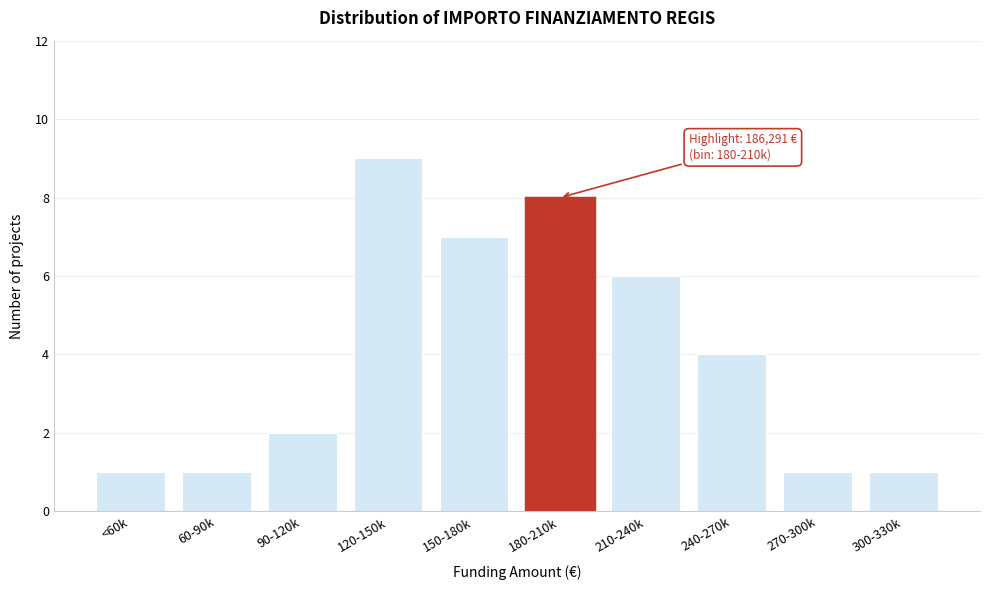

Reading left to right, transcribe all the data shown in this chart.

<60k=1	60-90k=1	90-120k=2	120-150k=9	150-180k=7	180-210k=8	210-240k=6	240-270k=4	270-300k=1	300-330k=1